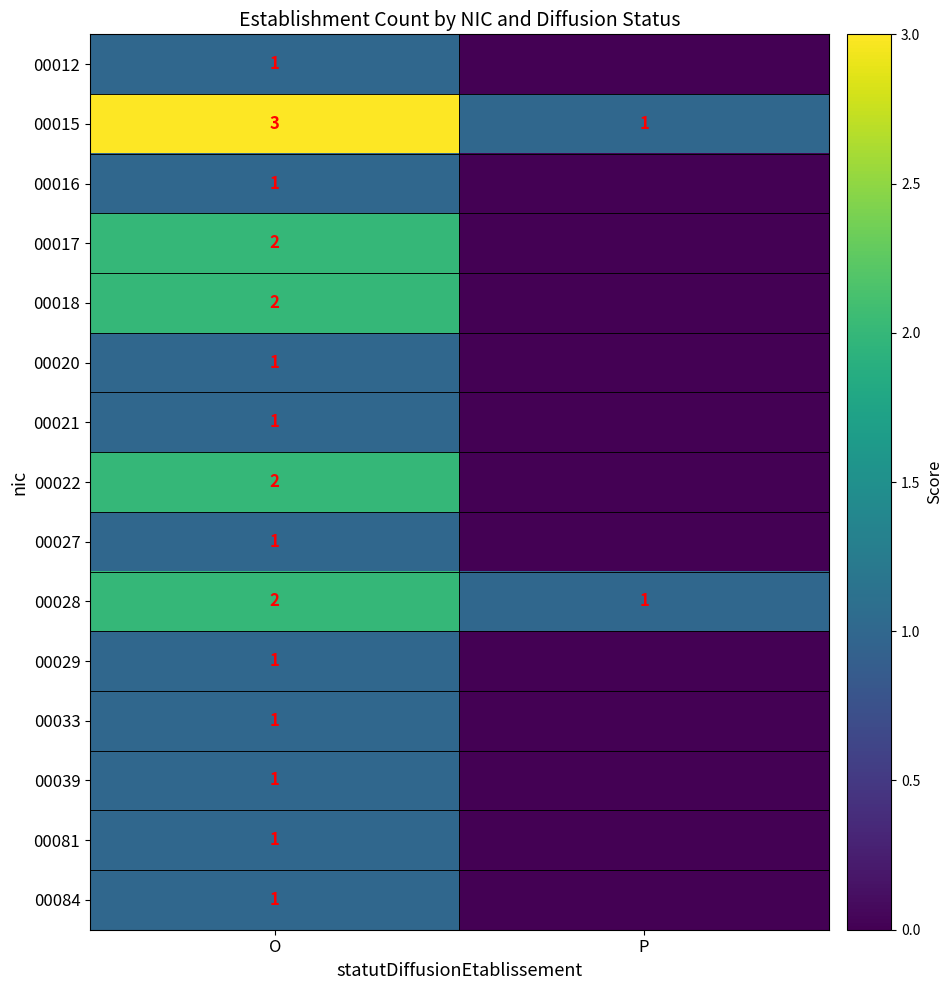

What is the sum of the 00039 values at P and O?

1